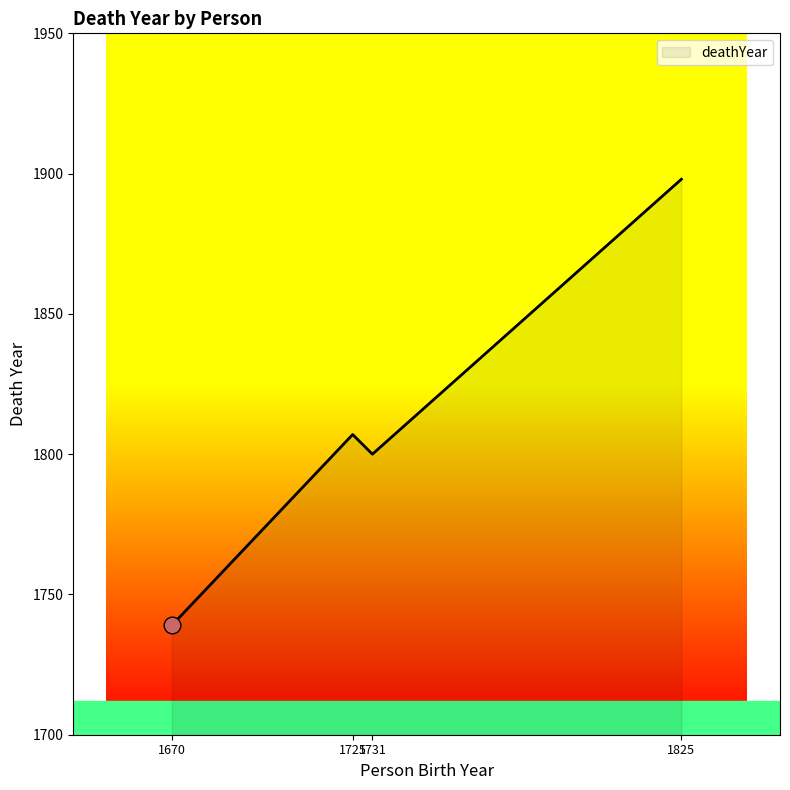

What is the ratio of the value at 1825 to the value at 1731?

1.1